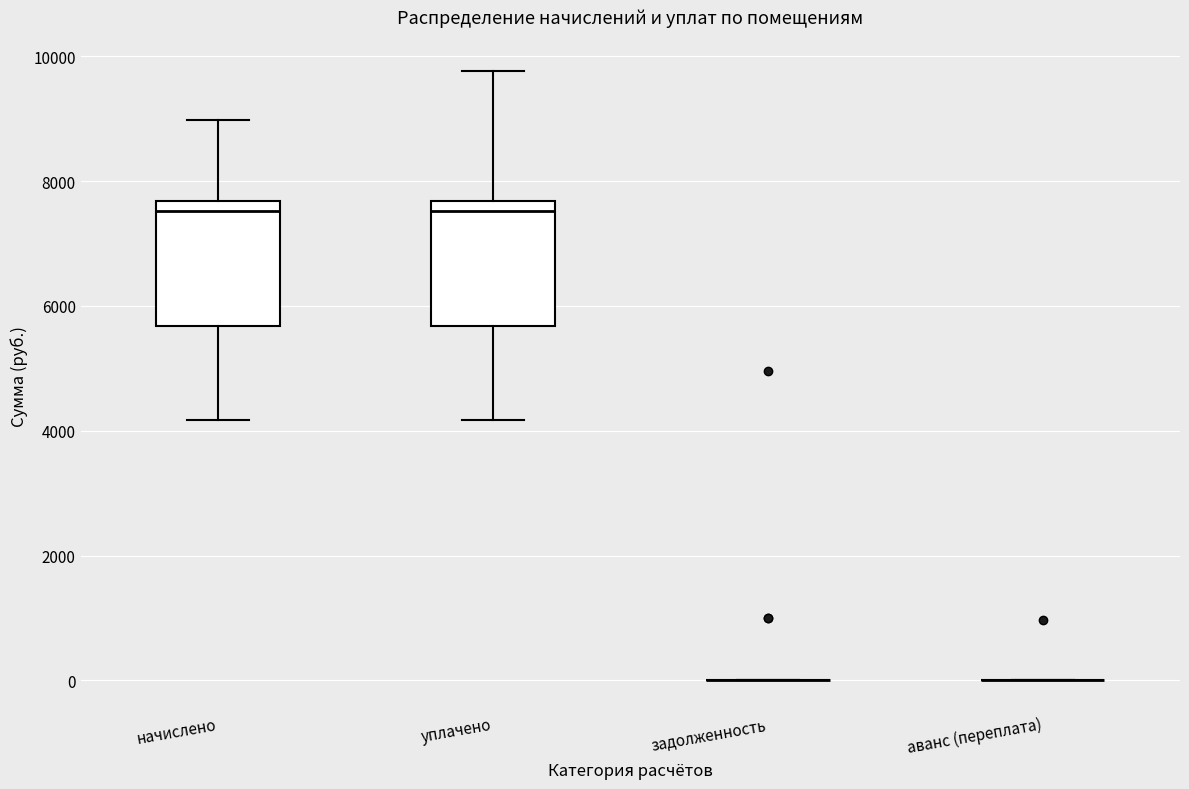

Reading left to right, read every box against the y-axis: the position of its median line, the range the box covers, and the ends of its whiskers. The values are not printed on the chart, so give them approximately, as read against the axis.

начислено: median 7600 (just below the box's upper edge), box 5600 to 7600, whiskers 4200 to 9000
уплачено: median 7600 (just below the box's upper edge), box 5600 to 7600, whiskers 4200 to 9800
задолженность: box collapsed to a line at 0, whiskers 0 to 0
аванс (переплата): box collapsed to a line at 0, whiskers 0 to 0